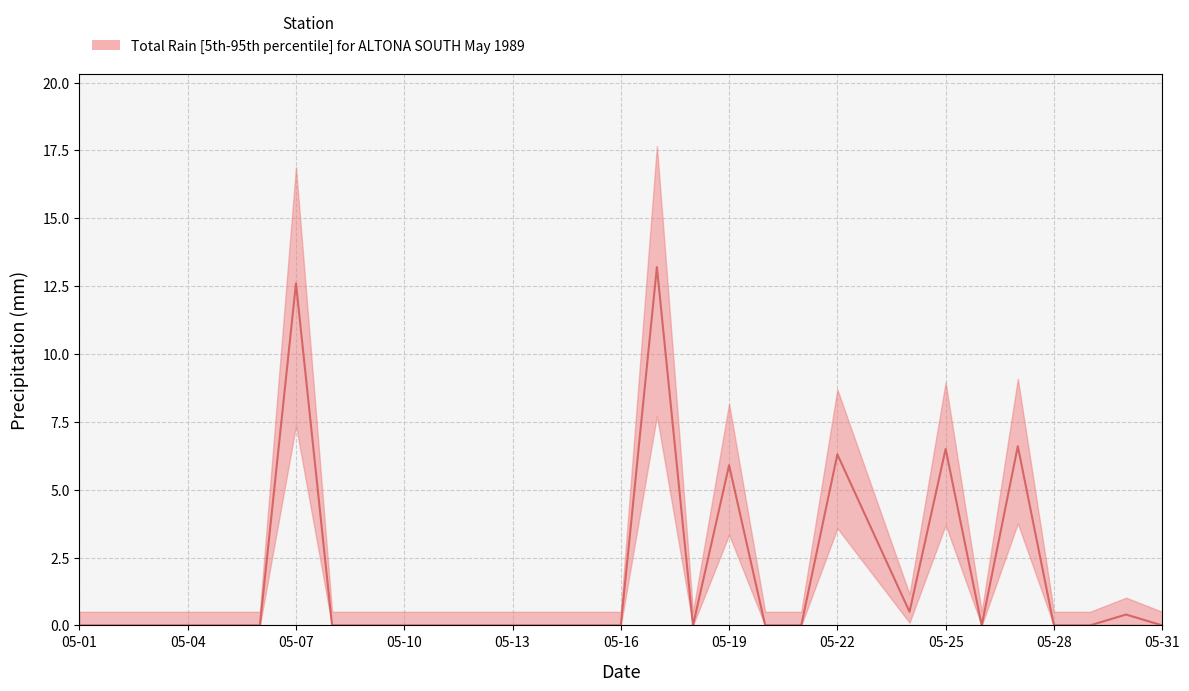

Does the chart have visible grid lines?

Yes